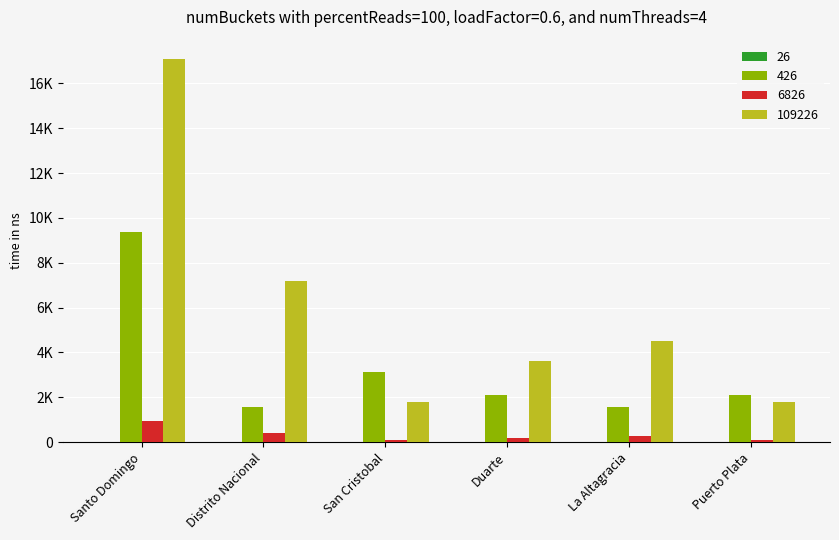

Are the bars grouped side by side (vs. stacked)?

Yes